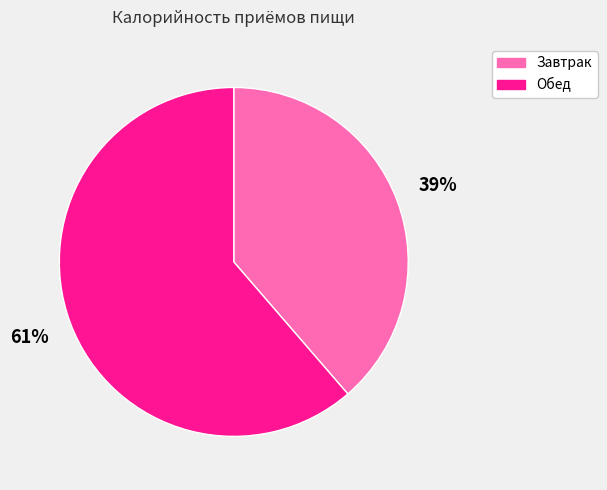

Is Завтрак the majority of the pie?

No